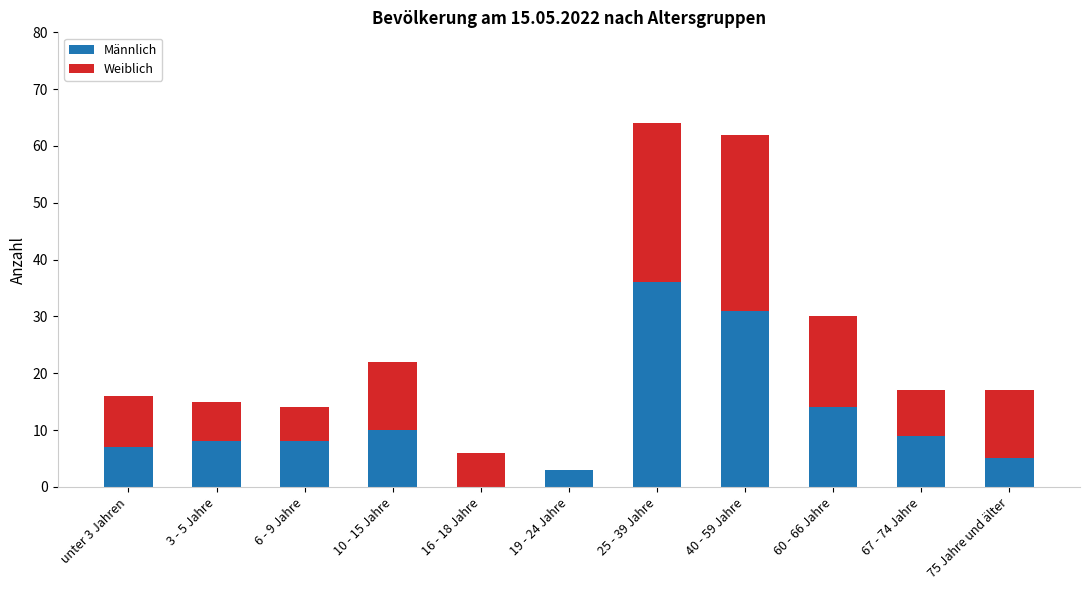

Are the bars grouped side by side (vs. stacked)?

No